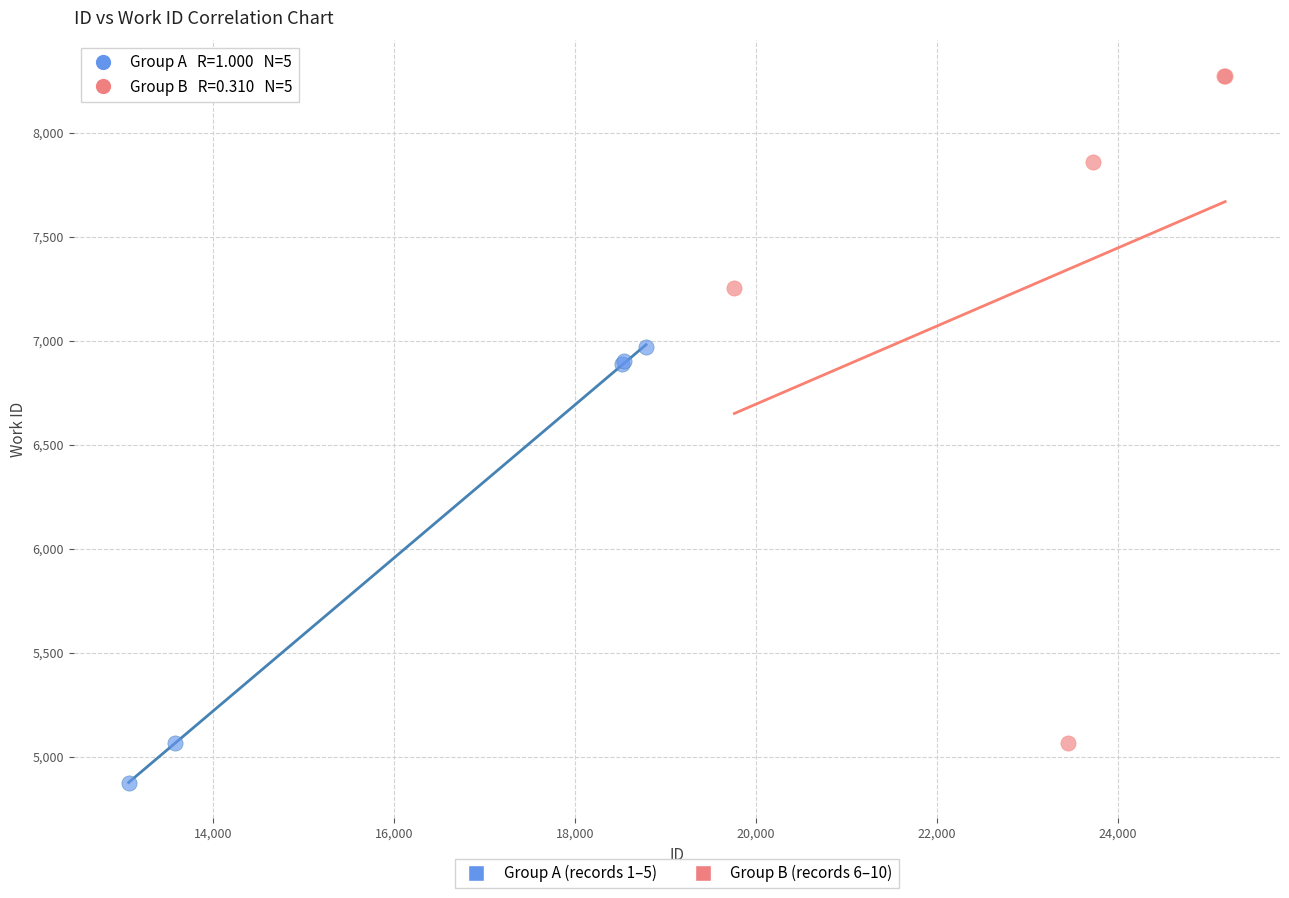

Which series has the largest Y range (max minus min)?

Group B (records 6–10)